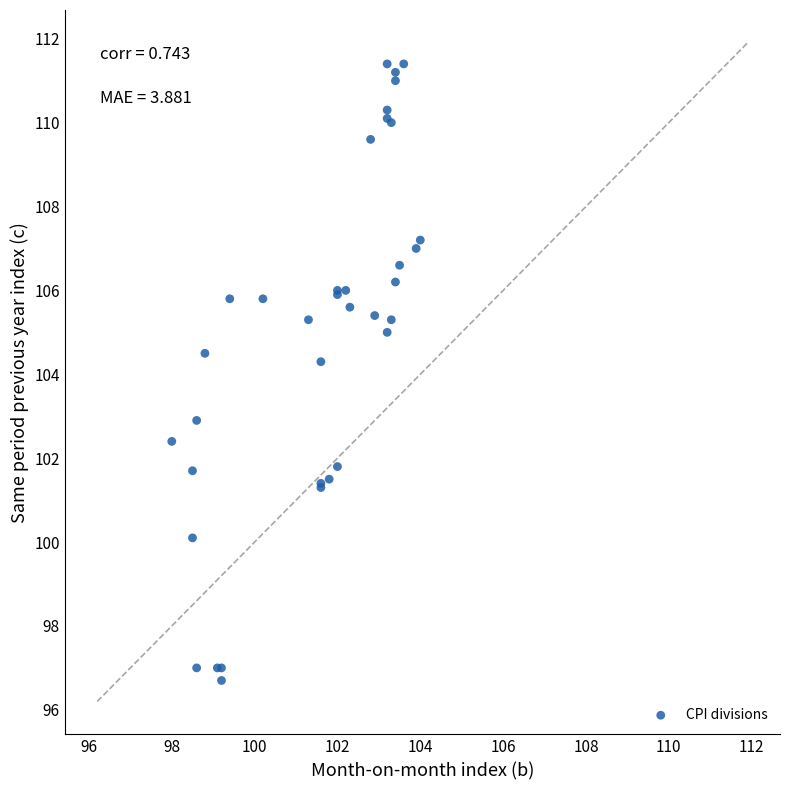

What Y value in the scatter plot is closest to 104?

104.3